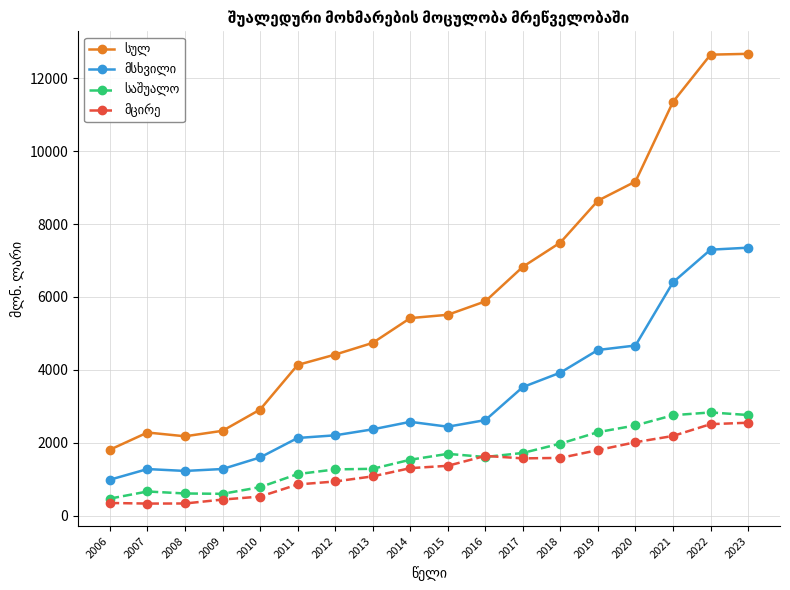

What is the greatest value displayed?

12666.8